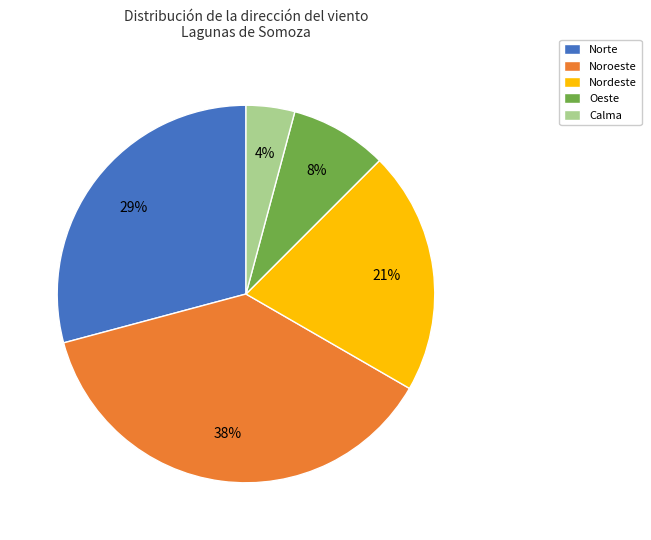

To the nearest percent, what percentage of the pie is Calma?

4%